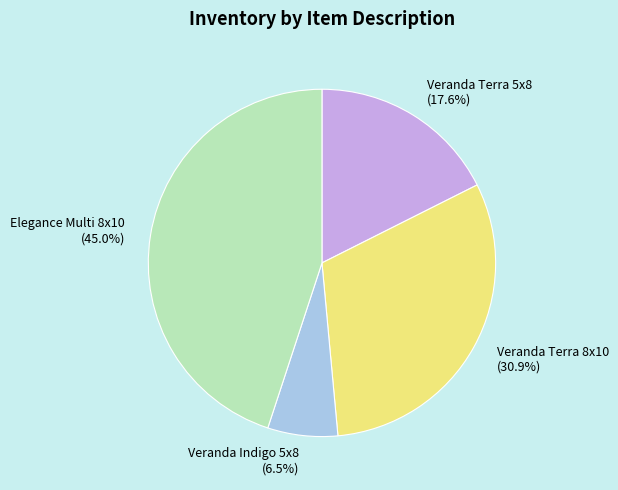

What portion of the pie excludes Elegance Multi 8x10 (45.0%)?

55.0%